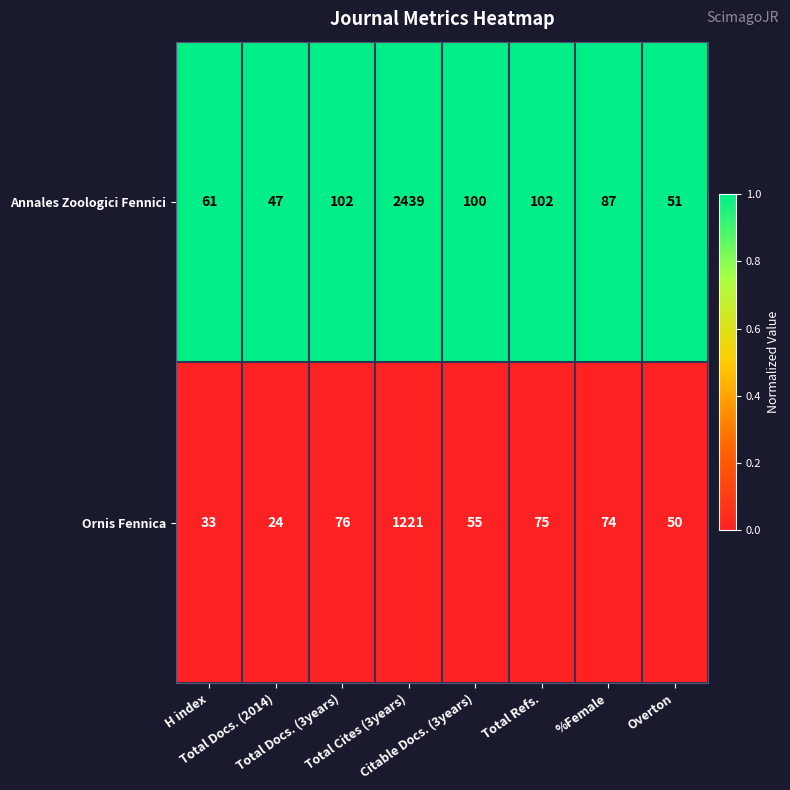

Rank the series by their average value, from lowest to highest.

Ornis Fennica, Annales Zoologici Fennici